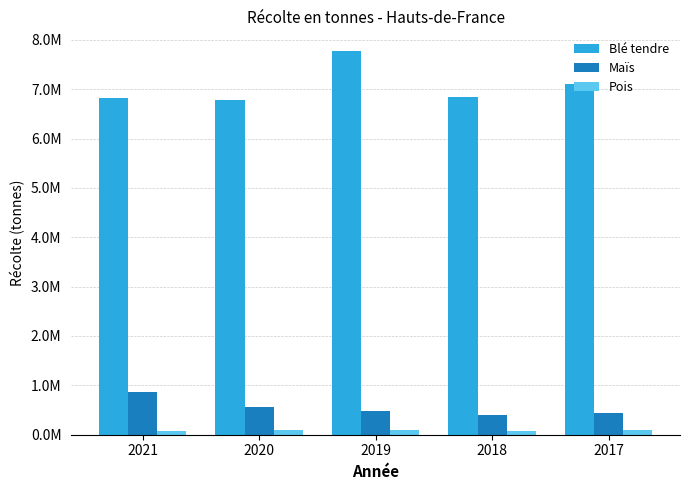

Does the chart contain stacked bars?

No